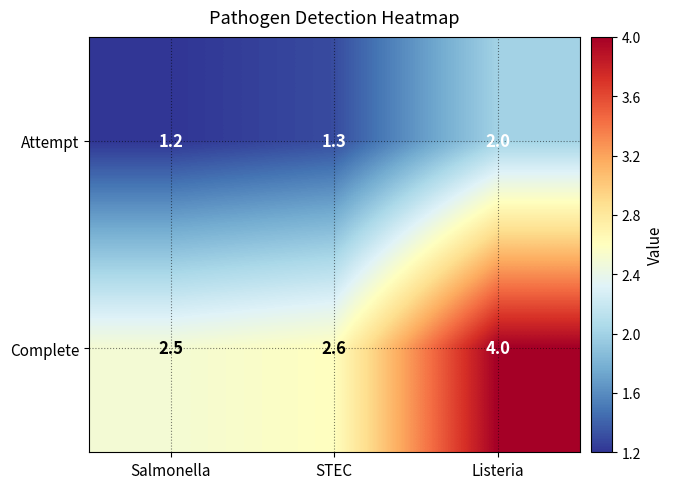

What is the sum of the Complete values at STEC and Salmonella?

5.1